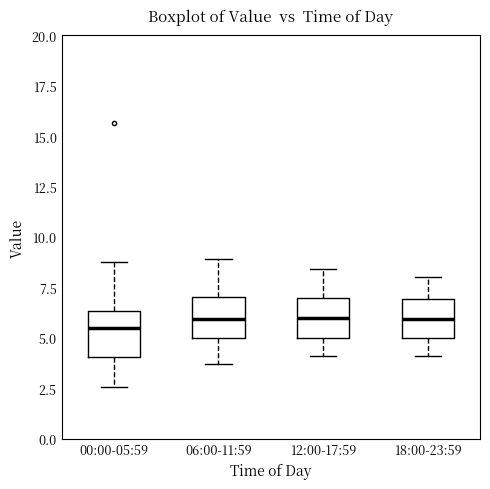

Reading left to right, transcribe this box plot: for each box, give where its median line is, the range the box spans, and where its two whiskers end, as read against the y-axis. The values are not printed on the chart, so give them approximately, as read against the axis.

00:00-05:59: median 5.5, box 4.0 to 6.5, whiskers 2.5 to 9.0
06:00-11:59: median 6.0, box 5.0 to 7.0, whiskers 3.5 to 9.0
12:00-17:59: median 6.0, box 5.0 to 7.0, whiskers 4.0 to 8.5
18:00-23:59: median 6.0, box 5.0 to 7.0, whiskers 4.0 to 8.0